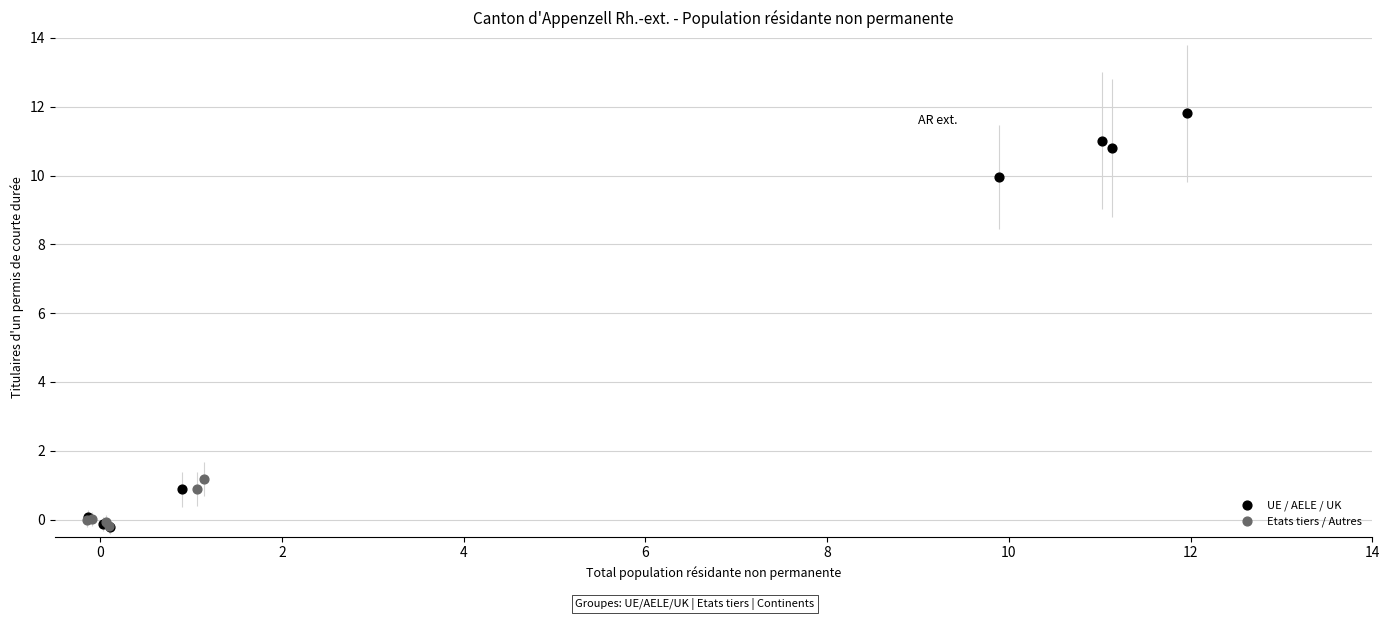

Which series has the widest spread of Y values?

UE / AELE / UK